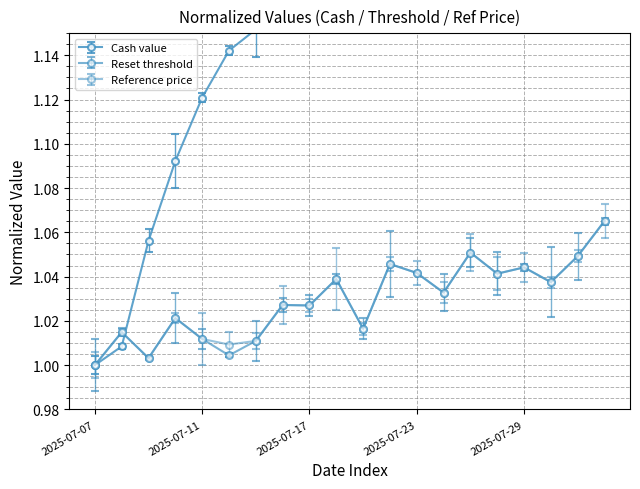

In Reference price, how many points are higher than both neighbors (excluding endpoints)?

7